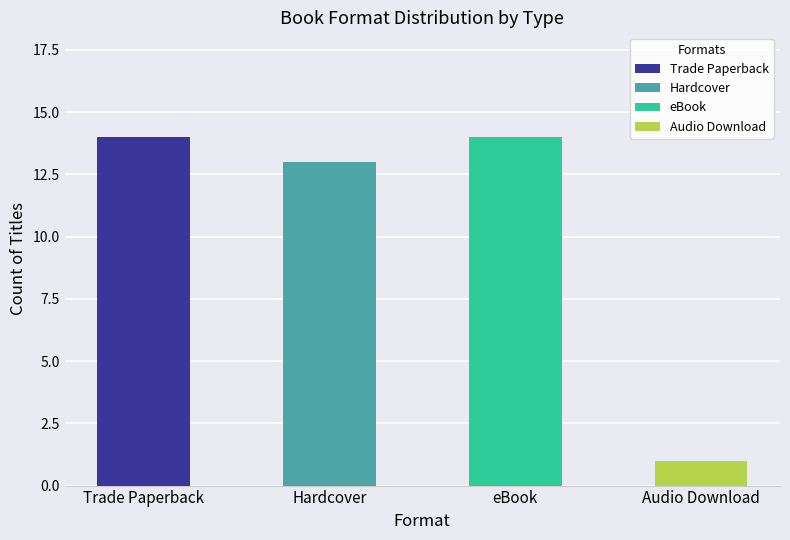

The eBook series shows 4 at Revenge of the Red Club. True or false?

False